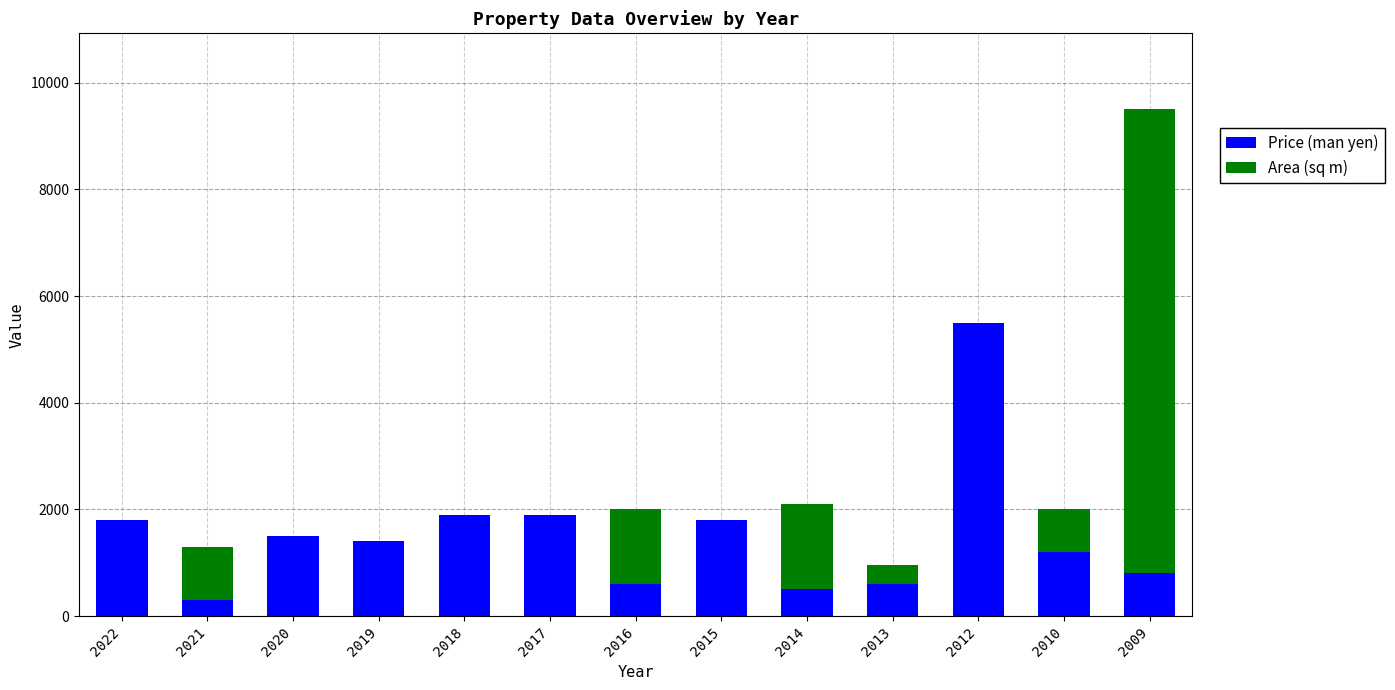

Does the chart contain stacked bars?

Yes